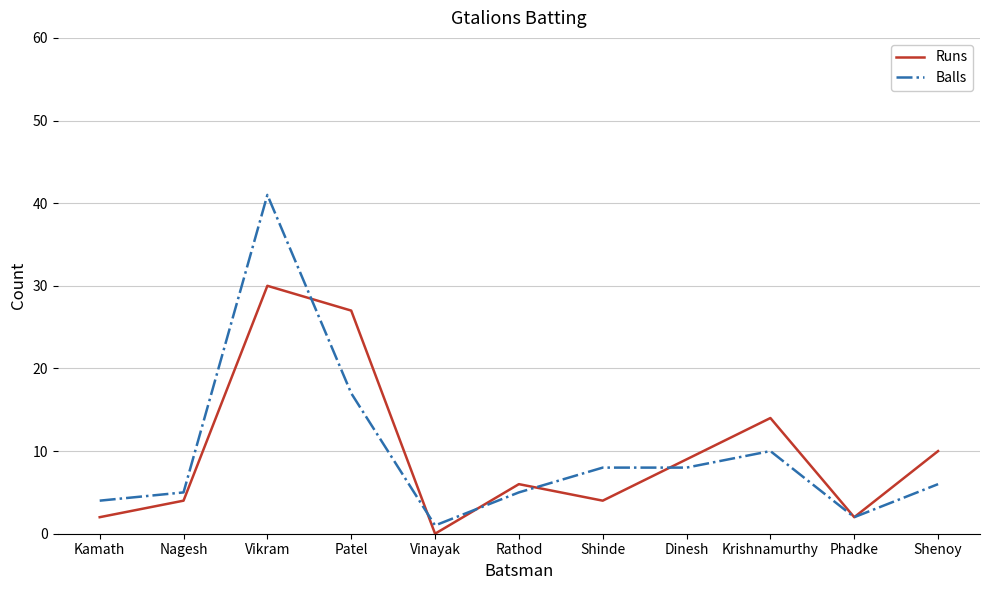

True or false: Runs has more than 1 points higher than both neighbors.

True